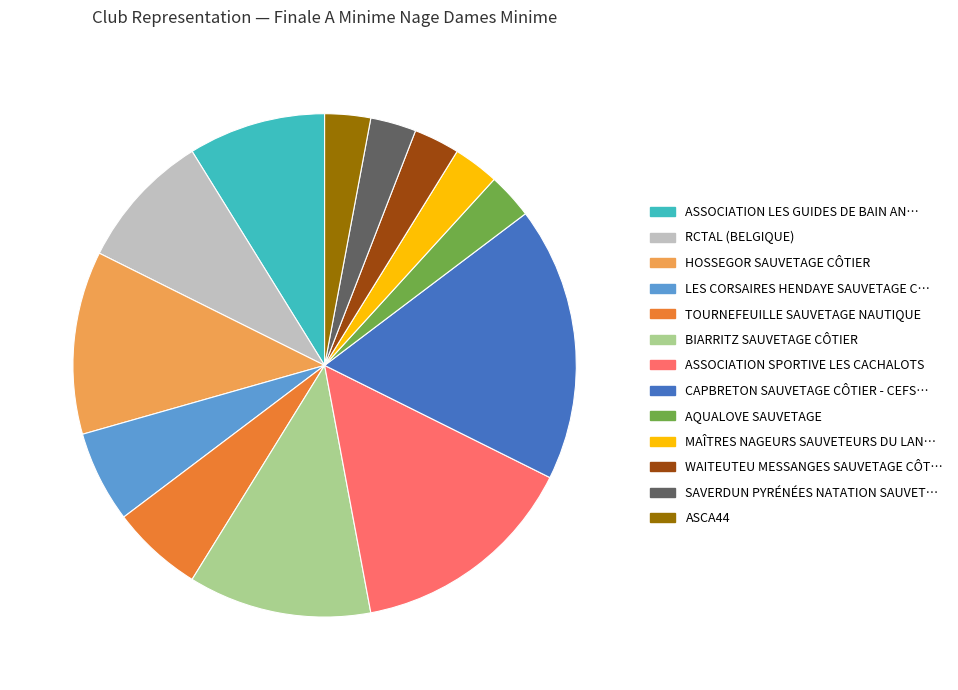

Between BIARRITZ SAUVETAGE CÔTIER and AQUALOVE SAUVETAGE, which is larger?

BIARRITZ SAUVETAGE CÔTIER